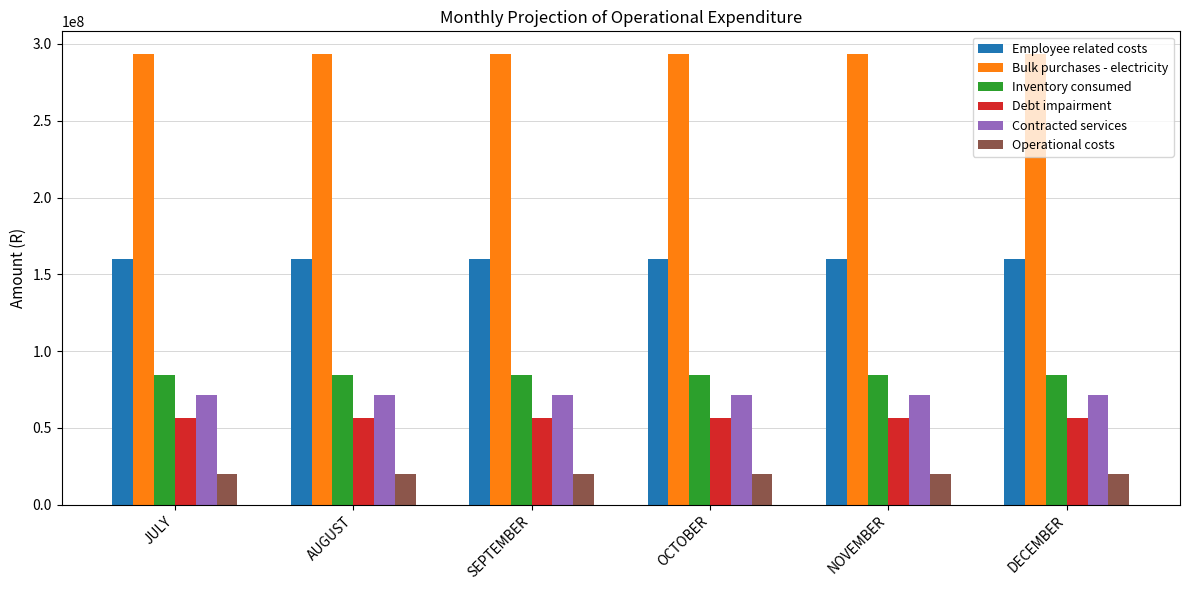

What is the difference between the highest and lowest values at NOVEMBER?

273649198.8